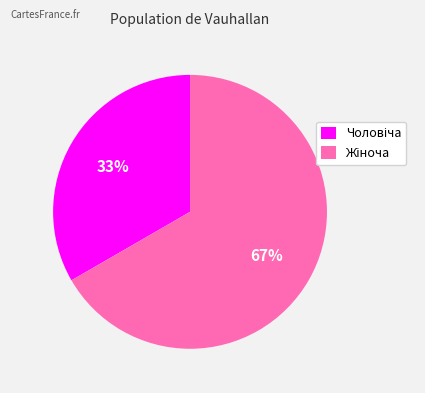

How many slices are in this pie chart?

2